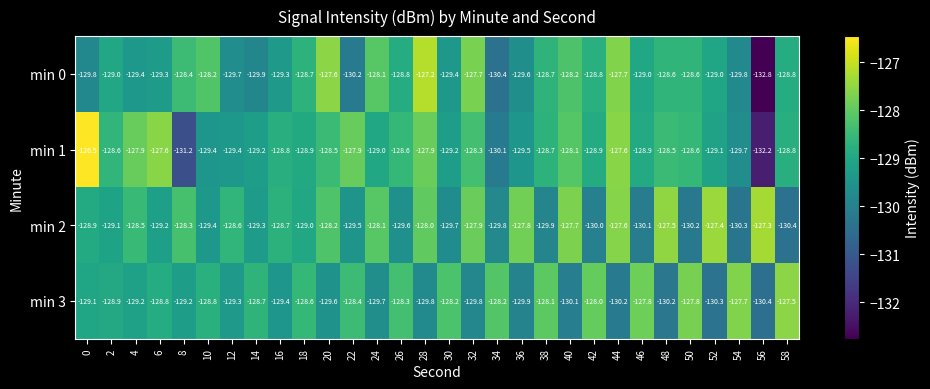

Which series has the widest spread of values?

min 1